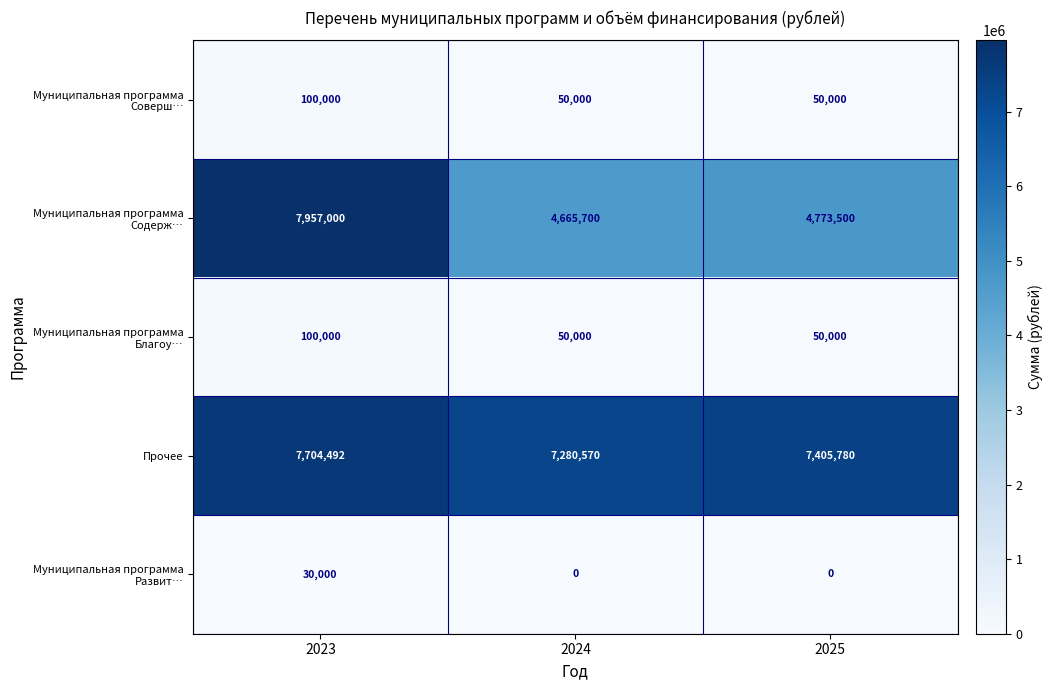

What is the average value of the Муниципальная программа Благоу… series?

66667